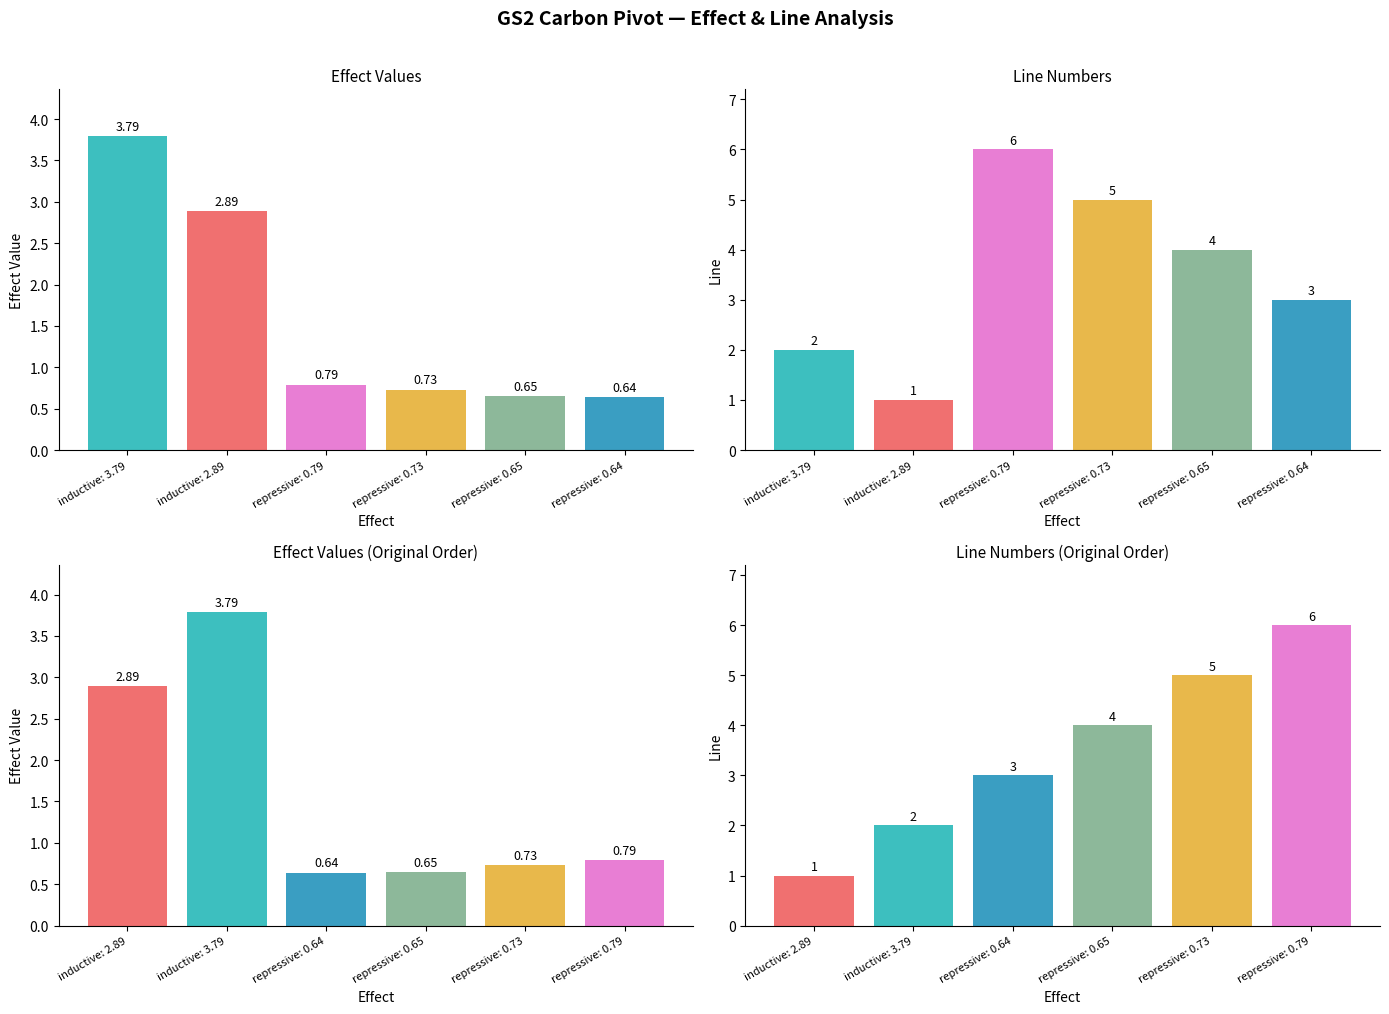

Rank the series at repressive: 0.65 from lowest to highest value.

effect, line